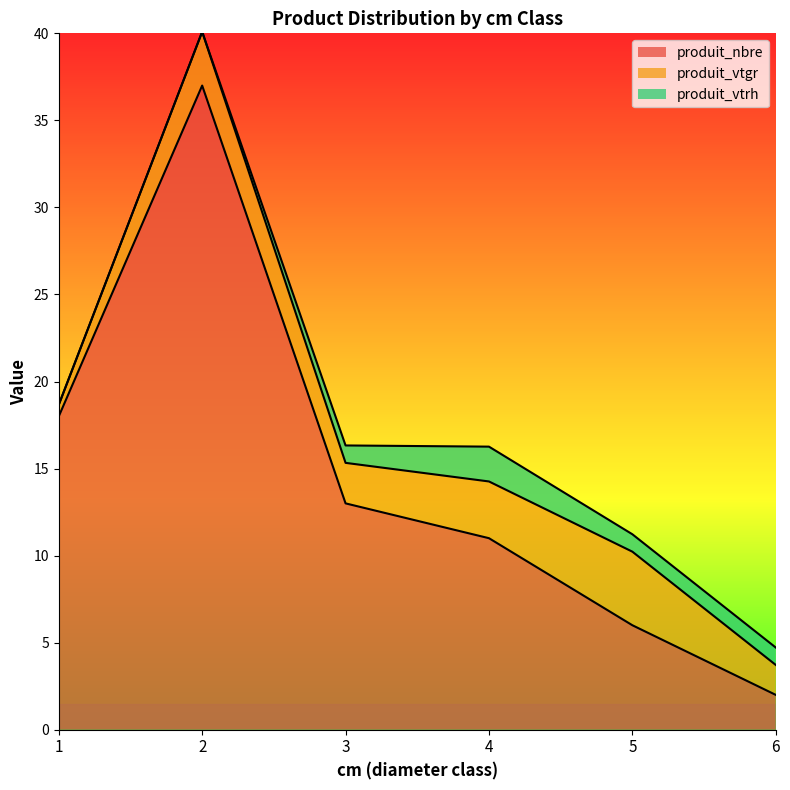

What is the total value across all series at 3?

16.3